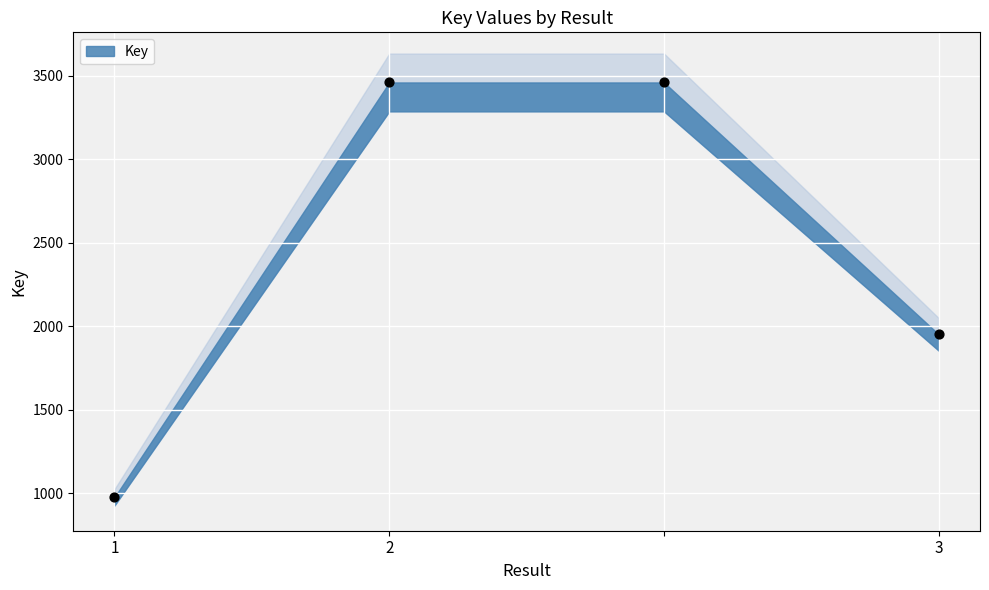

What is the average Y value?

2462